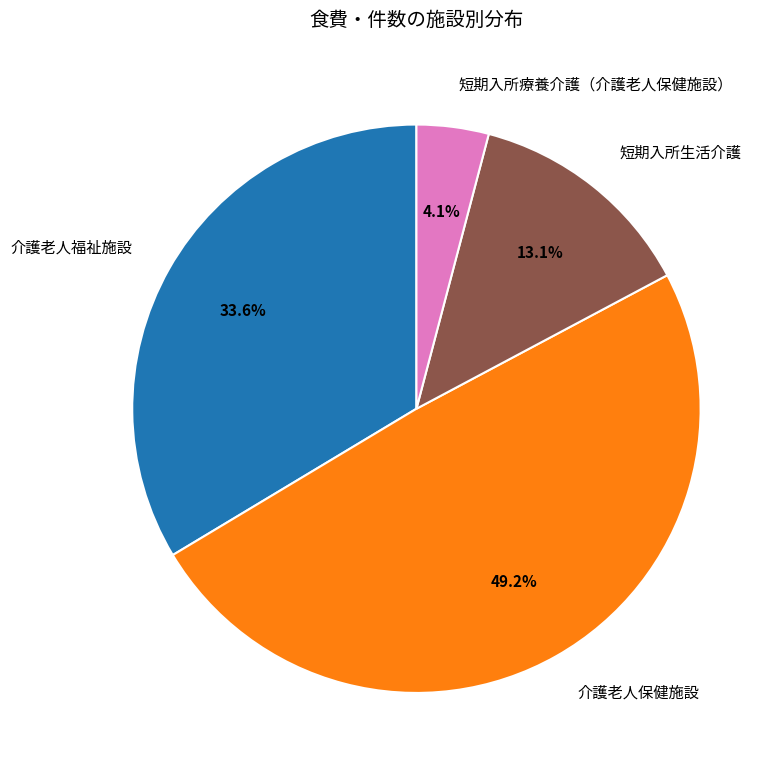

Is it true that 介護老人福祉施設 is 34% of the pie?

True